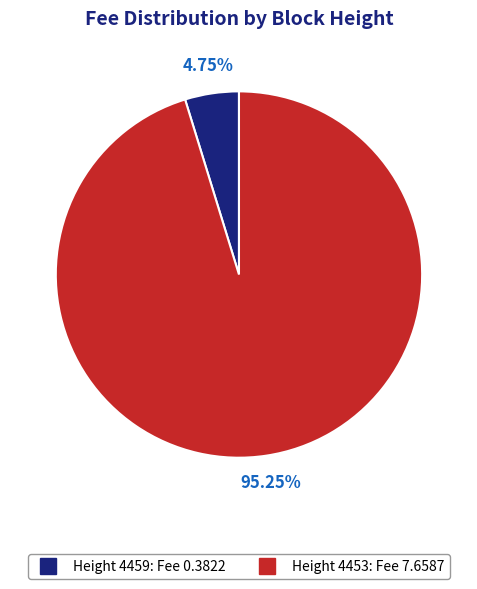

Is there any slice that represents more than half of the pie?

Yes